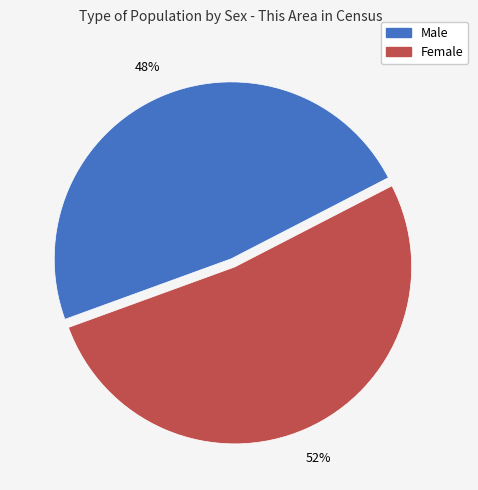

Approximately how many times larger is the value at Female compared to Male?

1.1